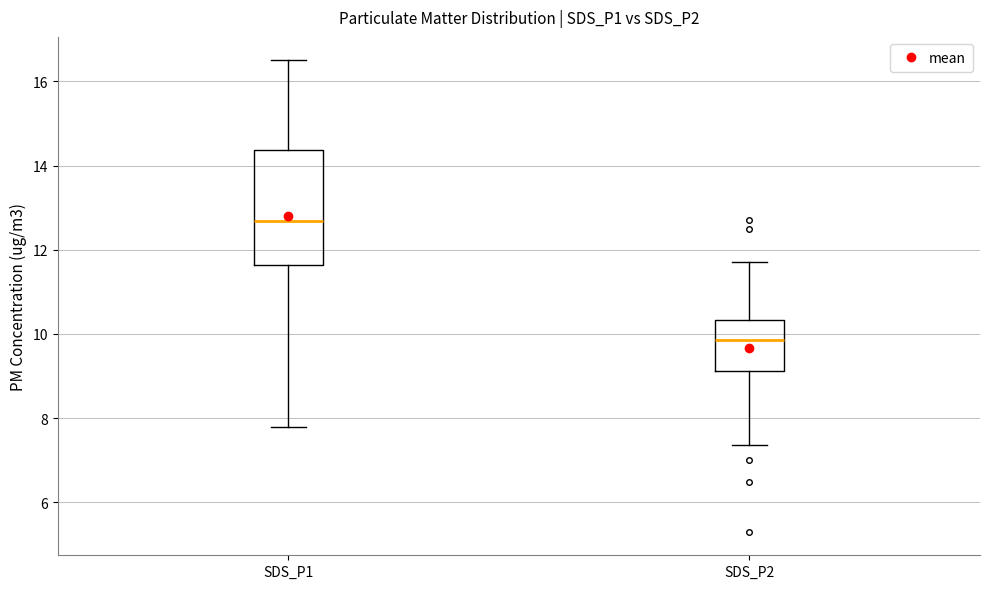

Where does the upper whisker of the box for SDS_P1 end on the y-axis? The values are not printed on the chart, so give them approximately, as read against the axis.

16.6